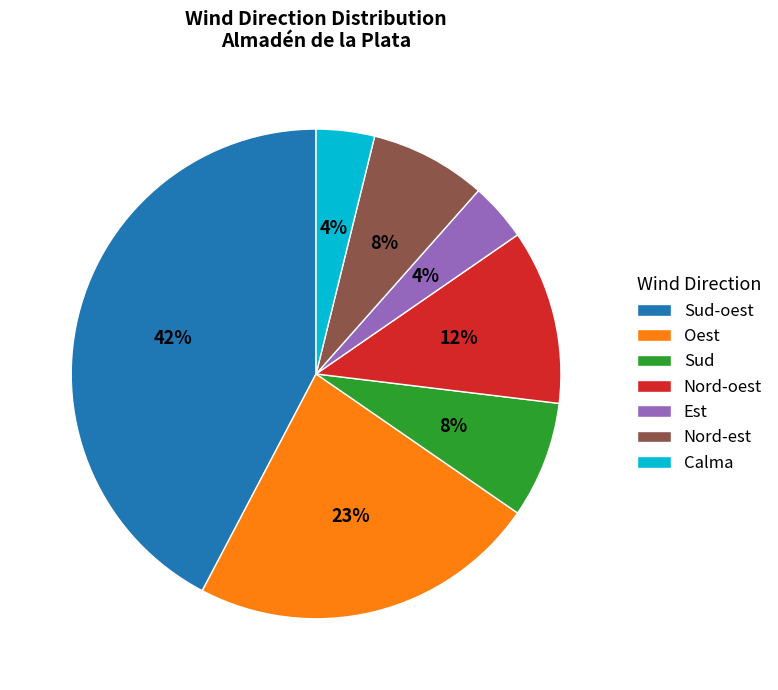

To the nearest percent, what is the difference between the largest and smallest slice percentages?

38%